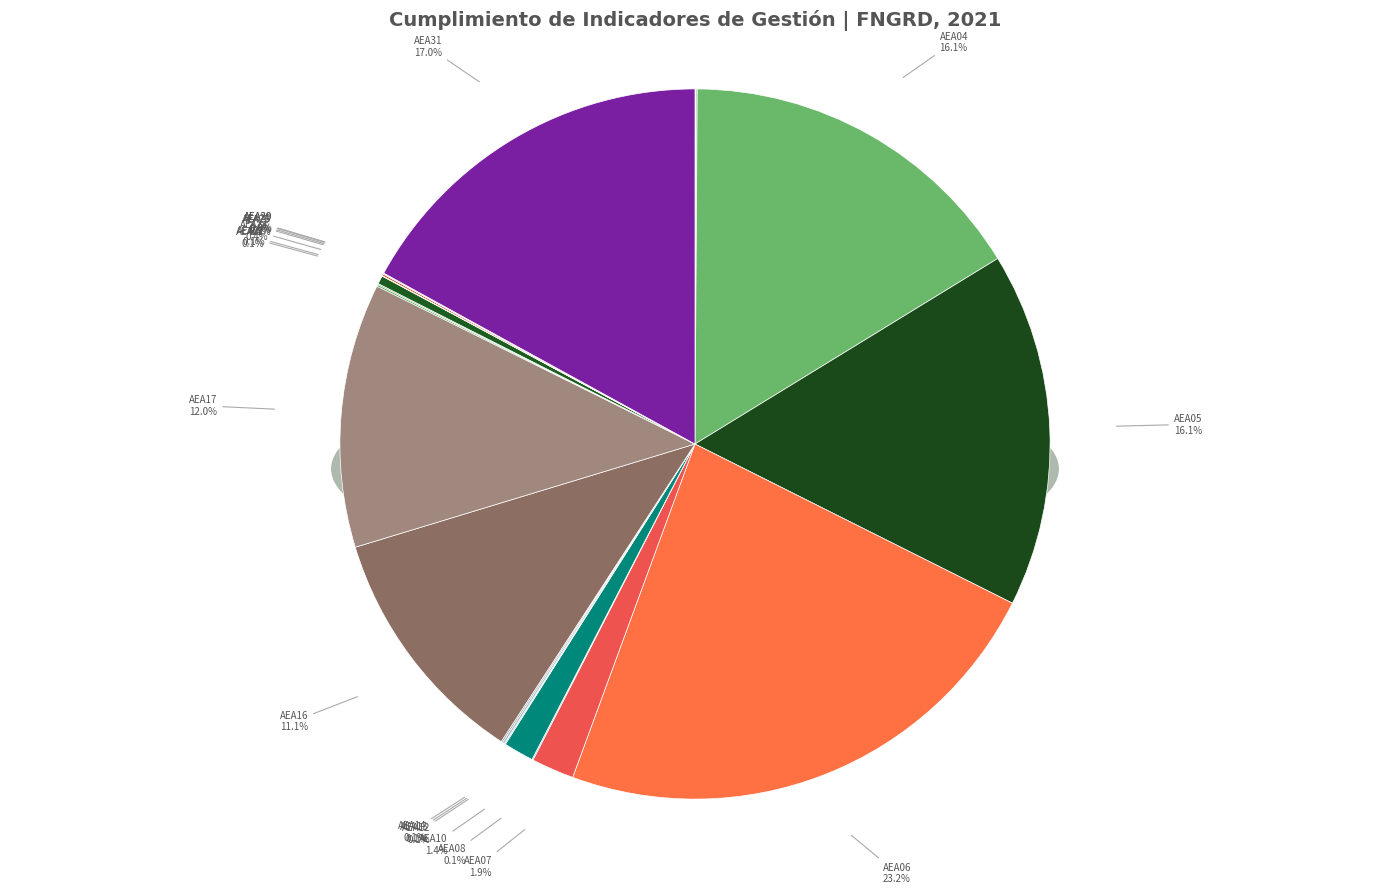

What portion of the pie excludes AEA29?

100.0%